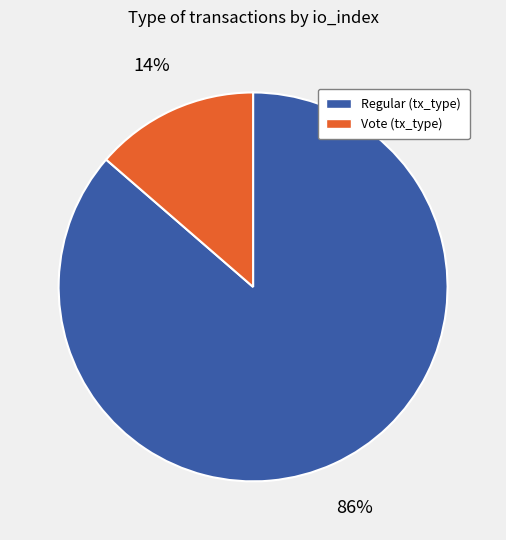

Is there a majority slice in this chart?

Yes